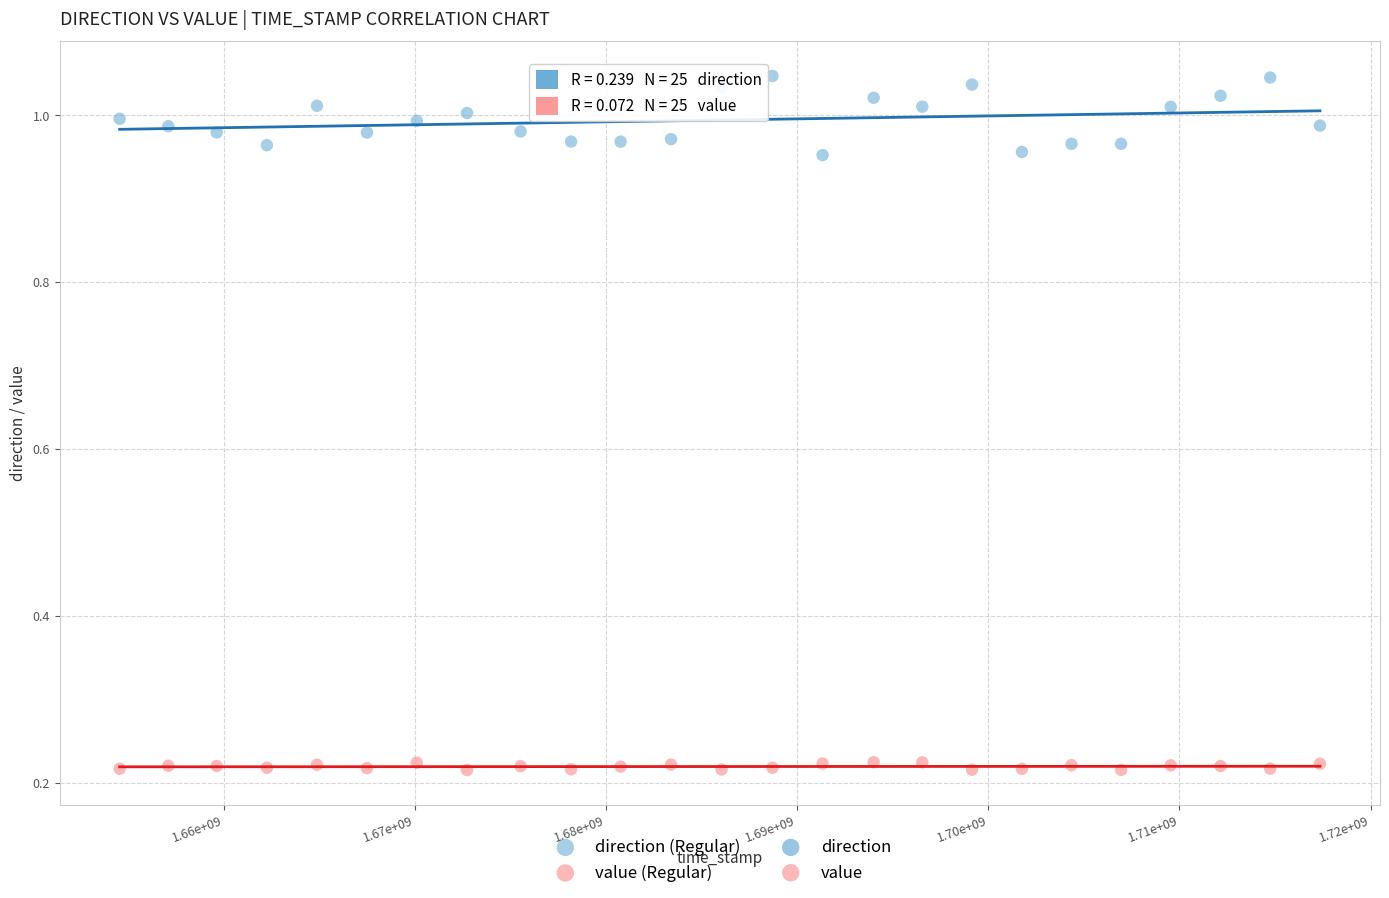

Which series reaches the maximum Y coordinate?

direction (Regular)